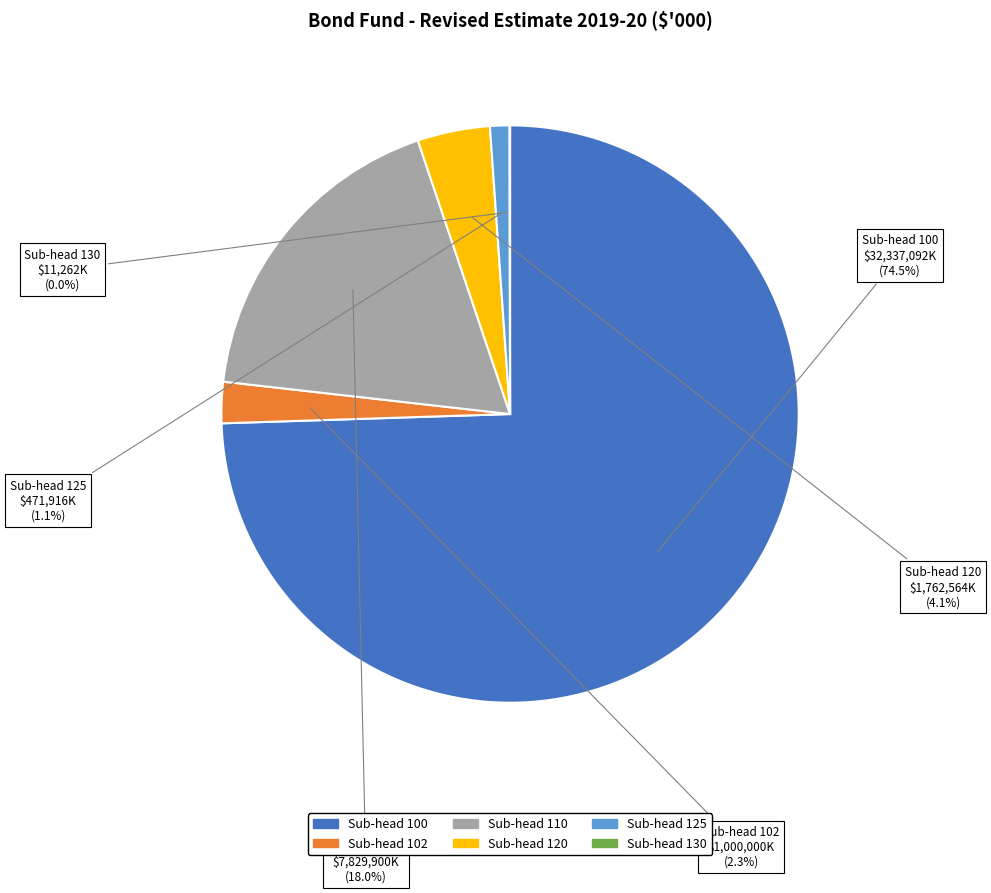

Does any single category account for the majority?

Yes